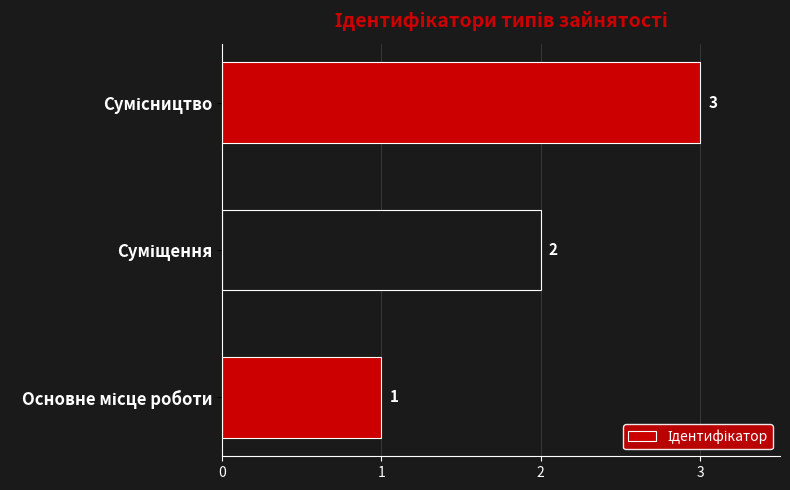

What is the sum of all values?

6